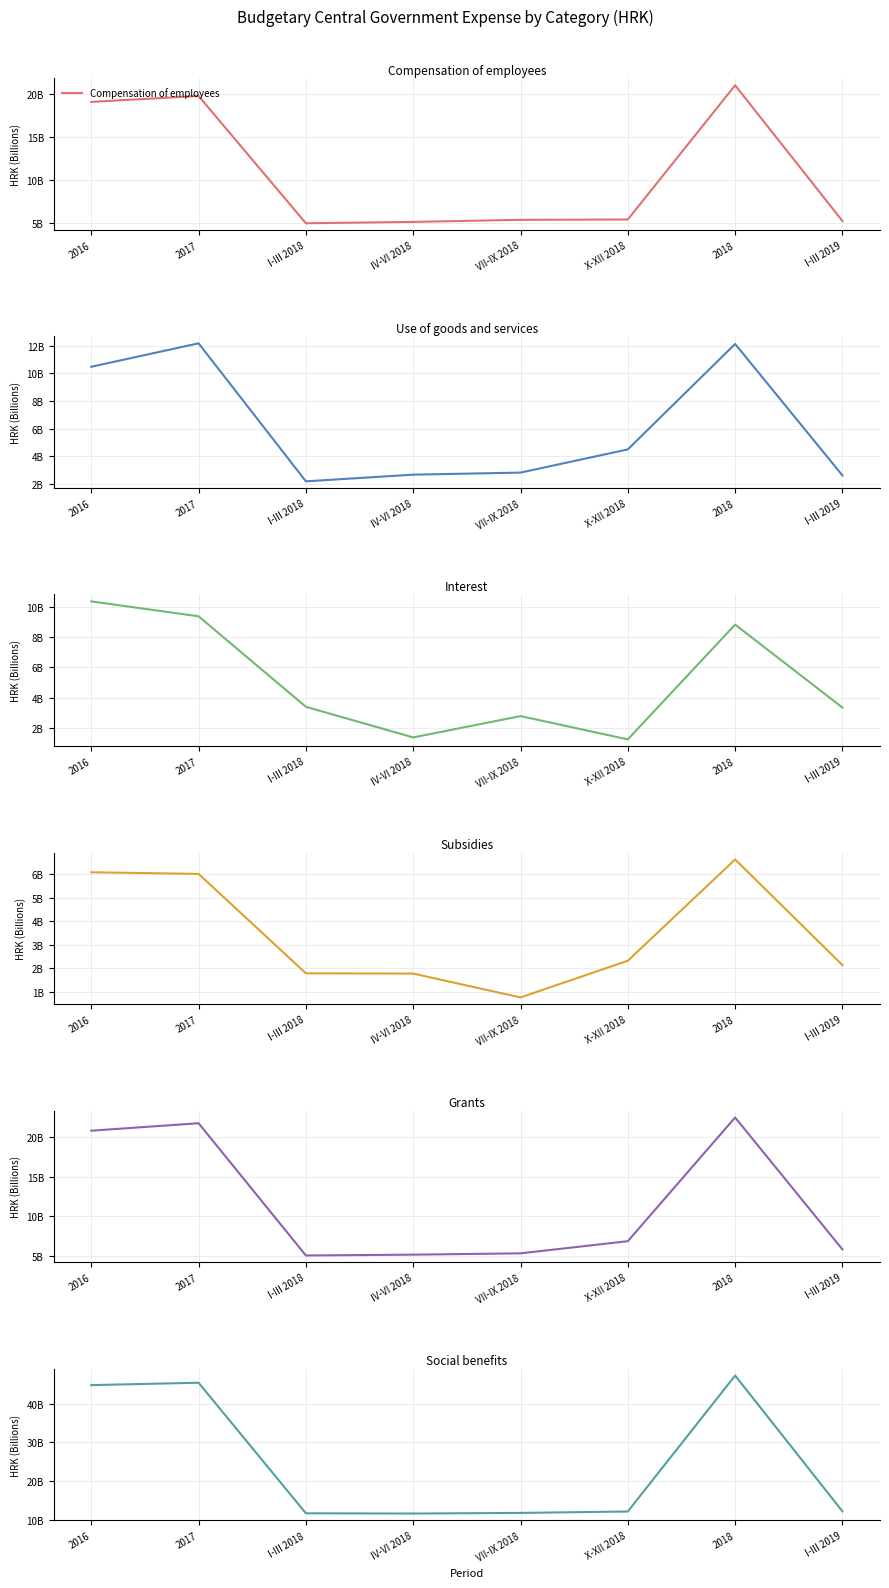

At which label does Grants reach its peak?

2018